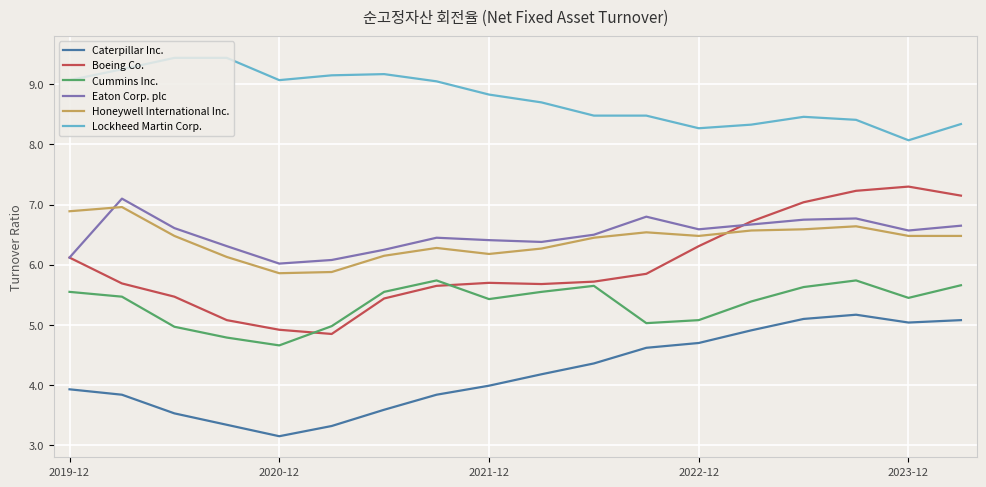

Which series has the largest total across all categories?

Lockheed Martin Corp.